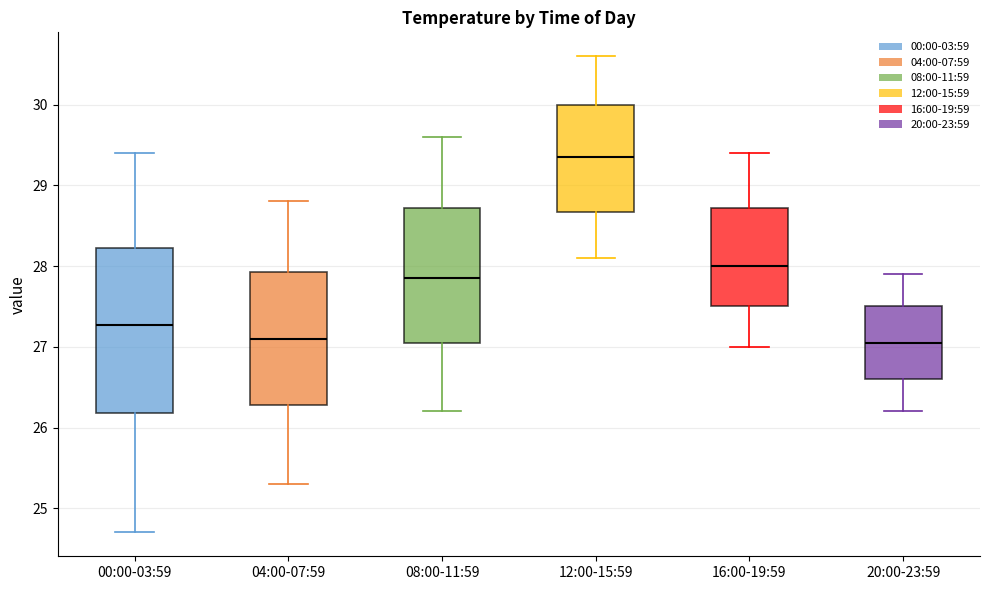

Reading left to right, transcribe this box plot: for each box, give where its median line is, the range the box spans, and where its two whiskers end, as read against the y-axis. The values are not printed on the chart, so give them approximately, as read against the axis.

00:00-03:59: median 27.3, box 26.2 to 28.2, whiskers 24.7 to 29.4
04:00-07:59: median 27.1, box 26.3 to 27.9, whiskers 25.3 to 28.8
08:00-11:59: median 27.9, box 27.1 to 28.7, whiskers 26.2 to 29.6
12:00-15:59: median 29.4, box 28.7 to 30.0, whiskers 28.1 to 30.6
16:00-19:59: median 28.0, box 27.5 to 28.7, whiskers 27.0 to 29.4
20:00-23:59: median 27.1, box 26.6 to 27.5, whiskers 26.2 to 27.9